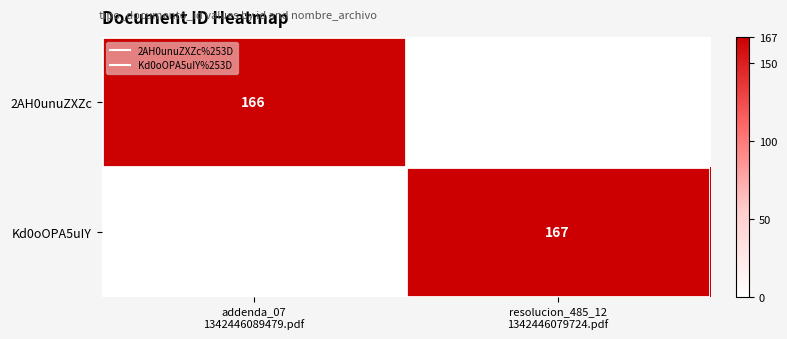

Between addenda_07 1342446089479.pdf and resolucion_485_12 1342446079724.pdf, which series saw the biggest shift?

Kd0oOPA5uIY